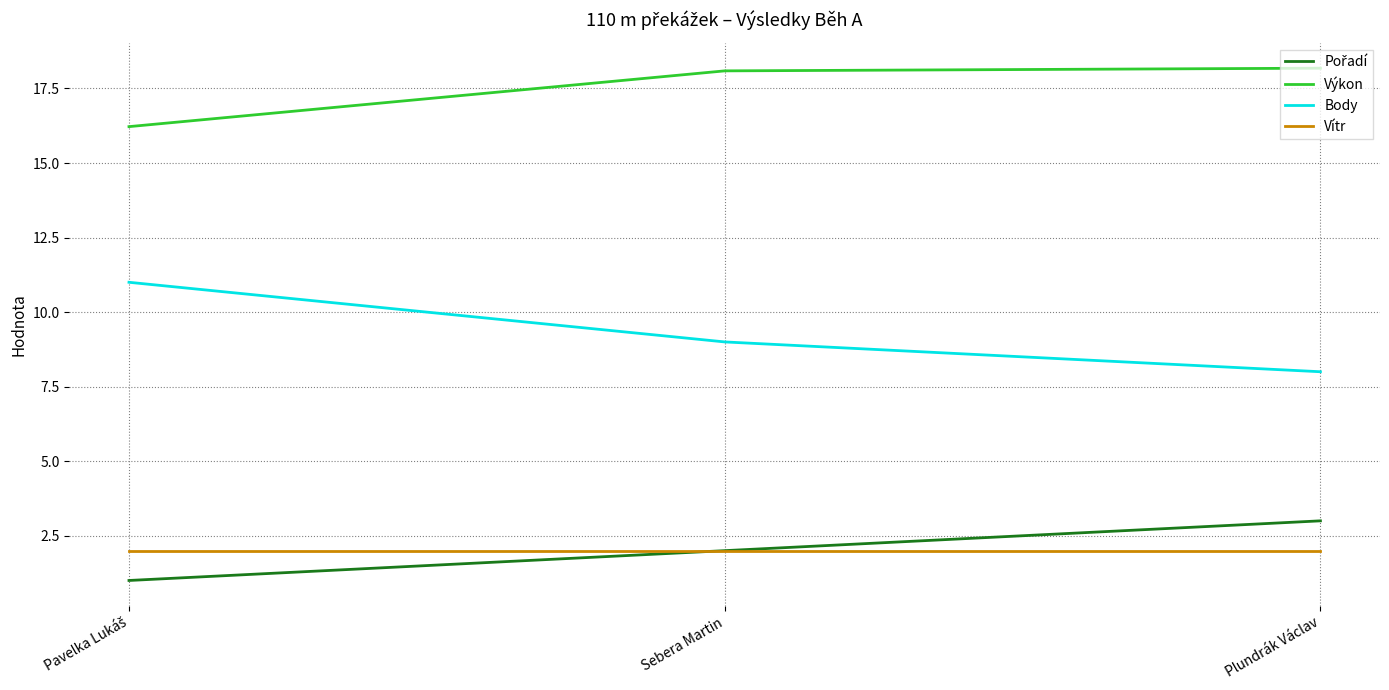

Which category has the lowest value in the Body series?

Plundrák Václav